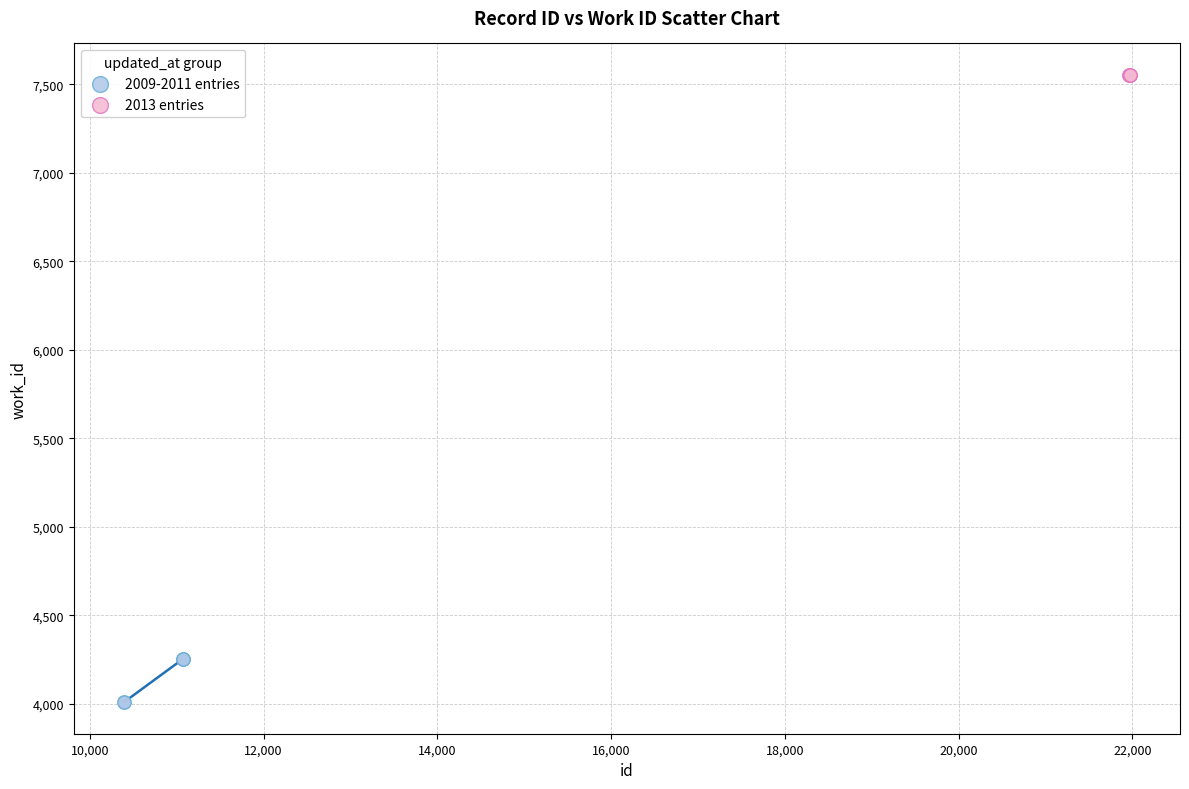

Which series contains the lowest Y value?

2009-2011 entries